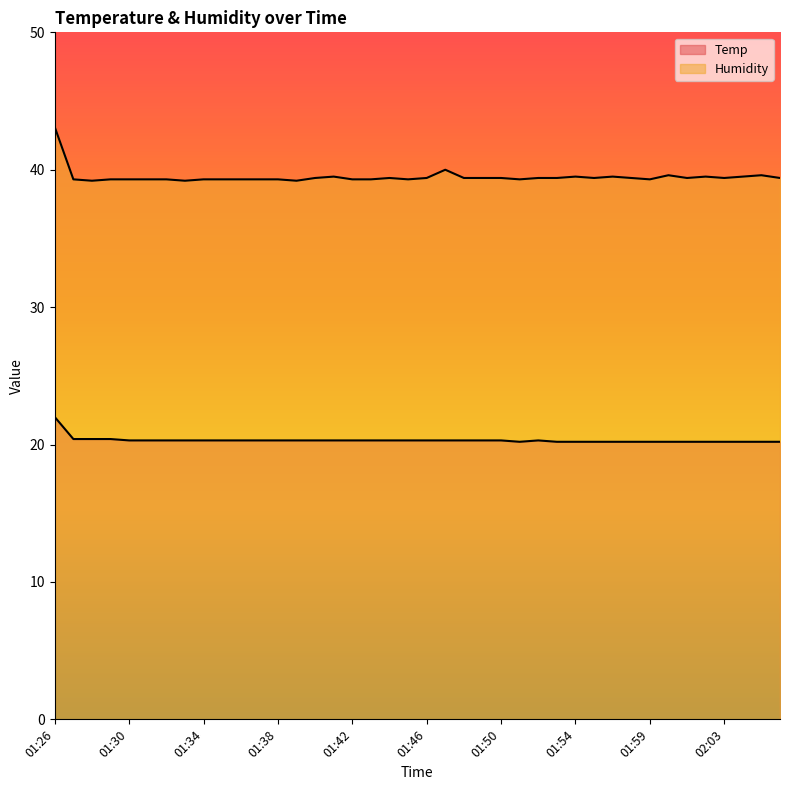

How many interior local peaks does the Temp series have?

1